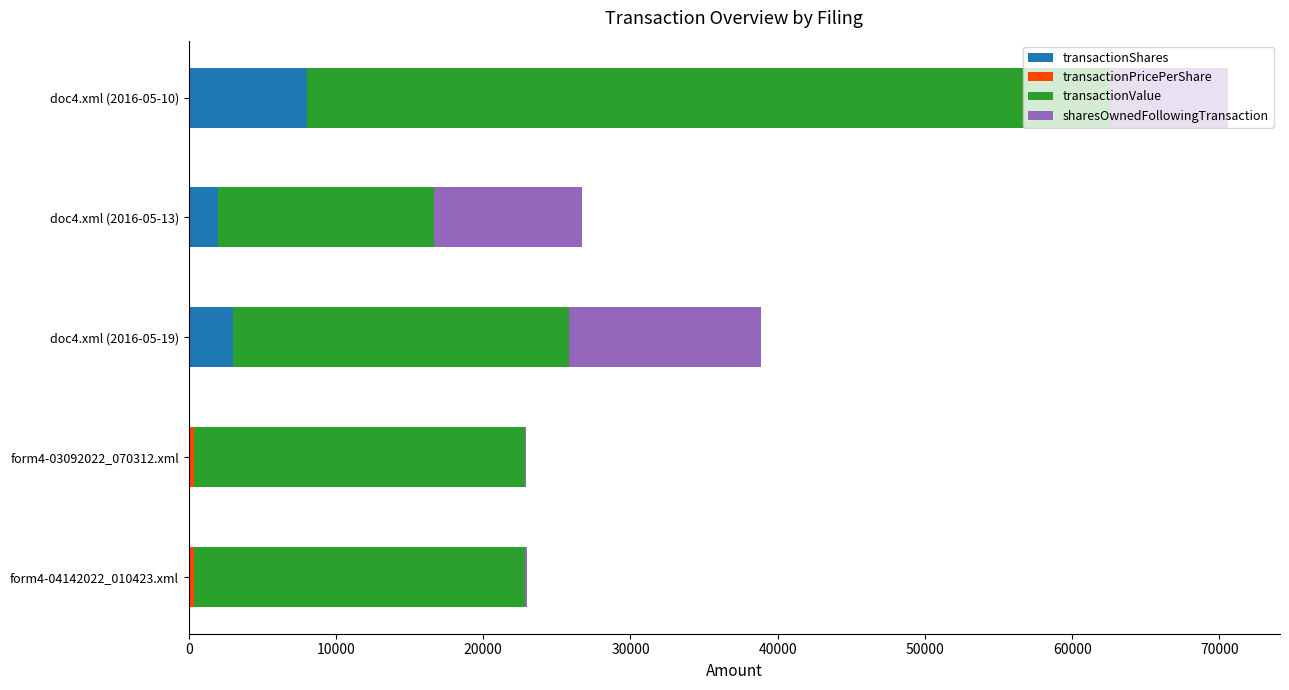

At which category is the sum across all series the highest?

doc4.xml (2016-05-10)